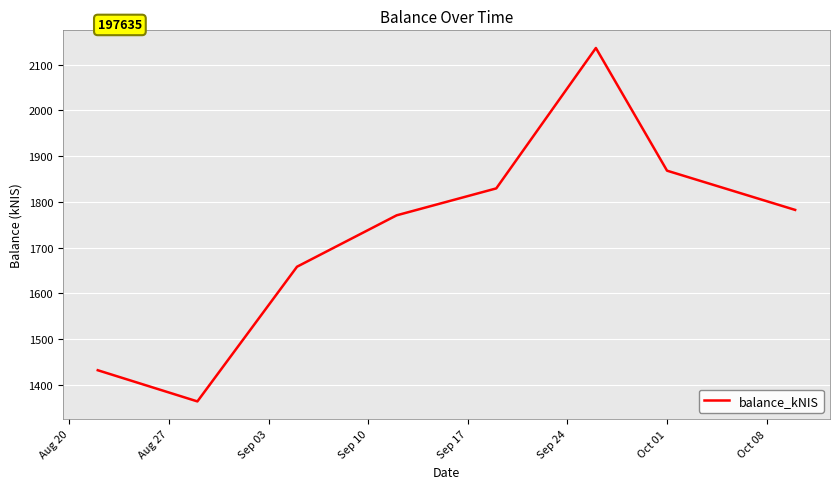

How many series are shown in this chart?

1